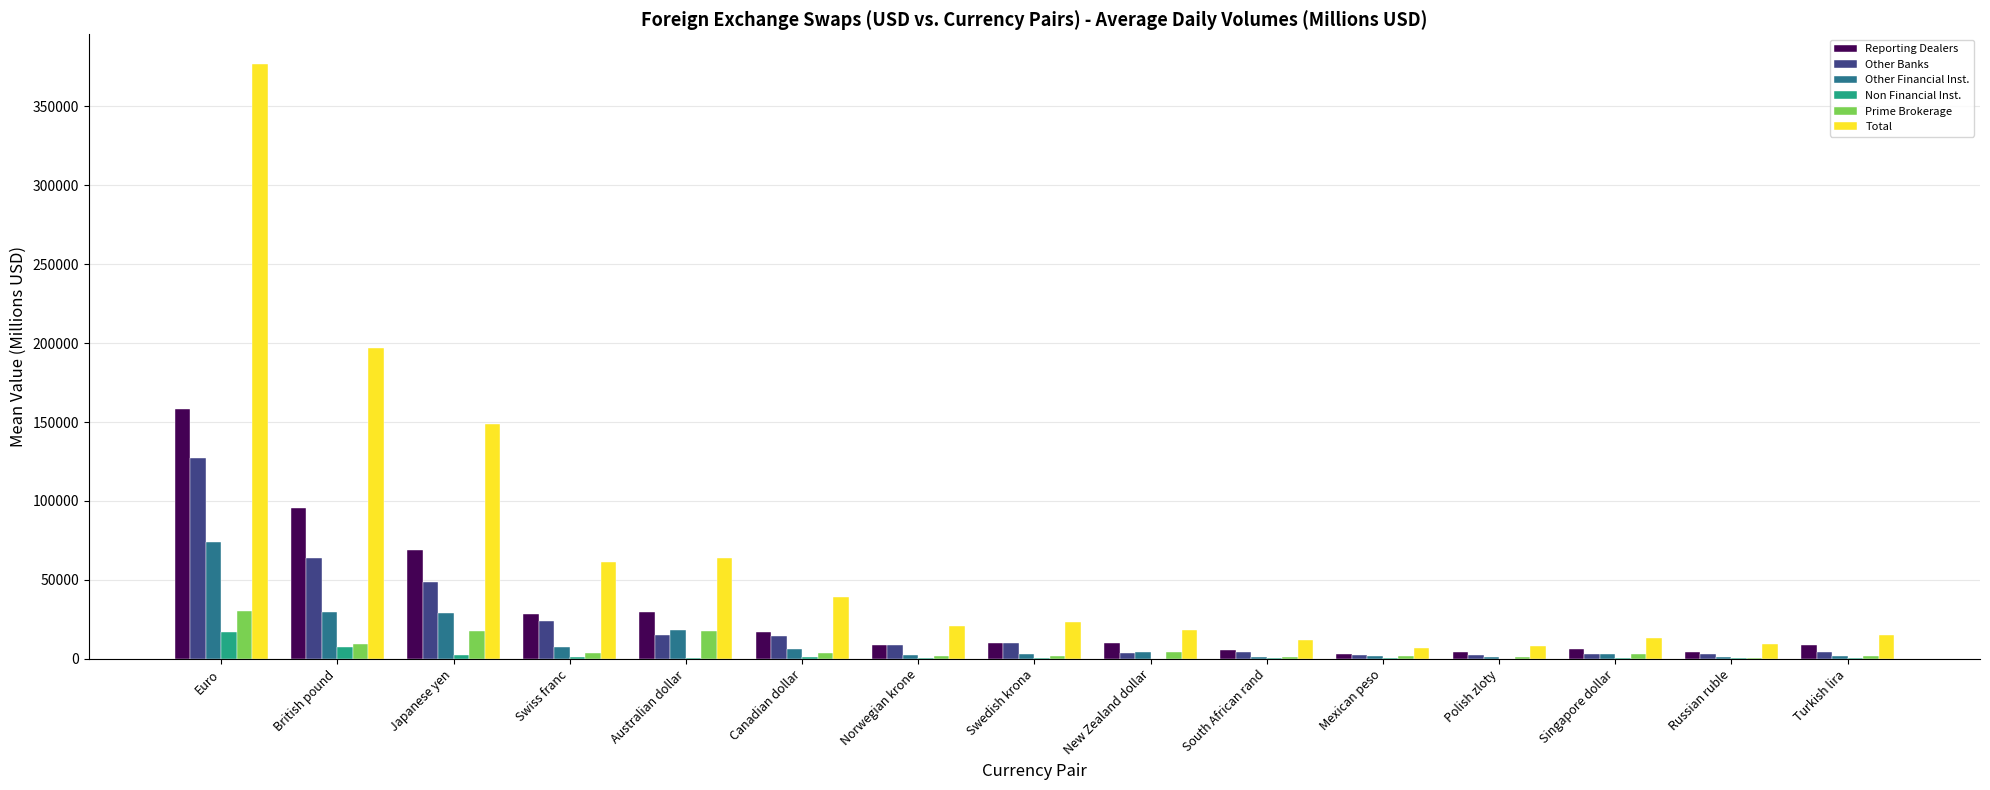

Is it true that Other Banks equals 127467.4 at Euro?

True